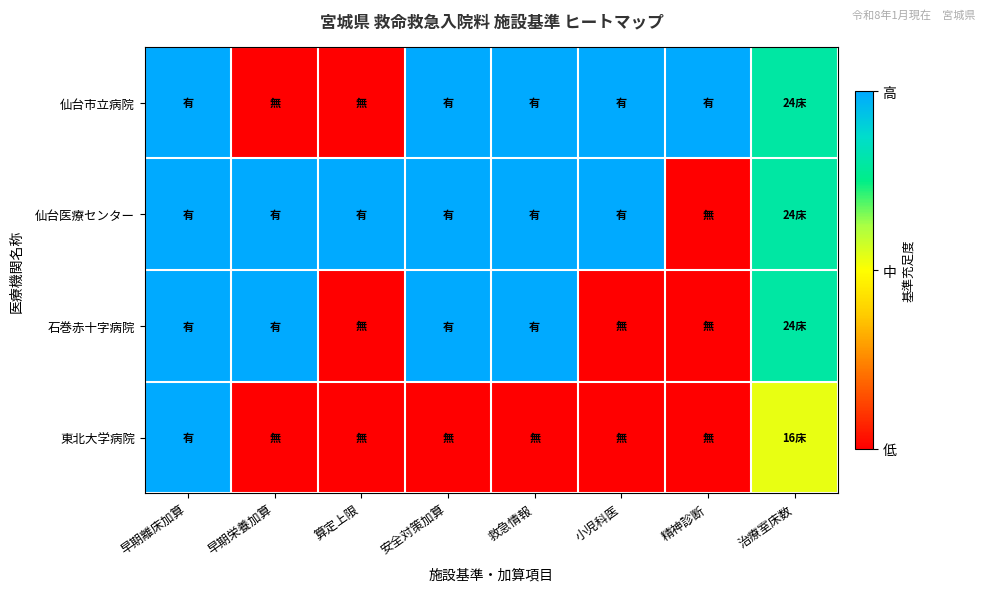

List the series in order of their overall mean, lowest first.

東北大学病院, 石巻赤十字病院, 仙台市立病院, 仙台医療センター